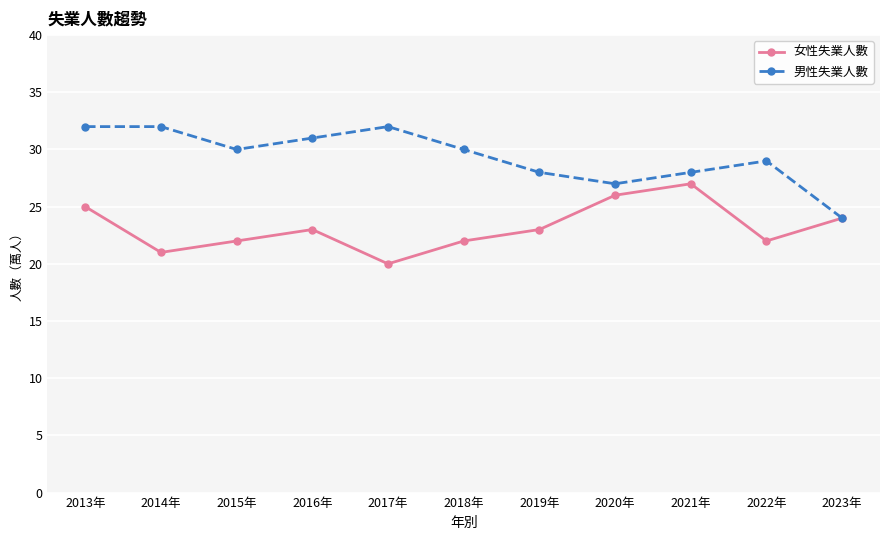

Rank the series by their maximum value, from lowest to highest.

女性失業人數, 男性失業人數